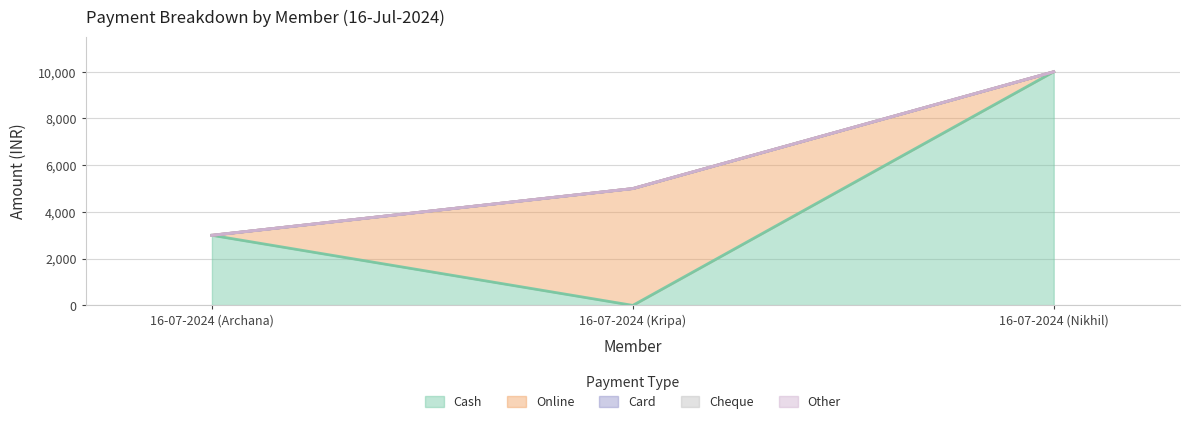

What is the label of the 3rd point from the right?

16-07-2024 (Archana)